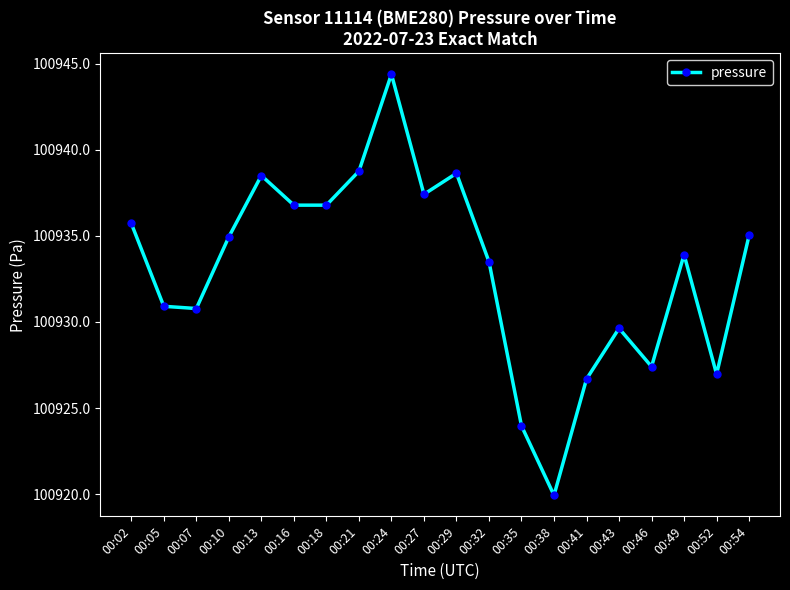

True or false: the data has more than 1 interior local peaks.

True